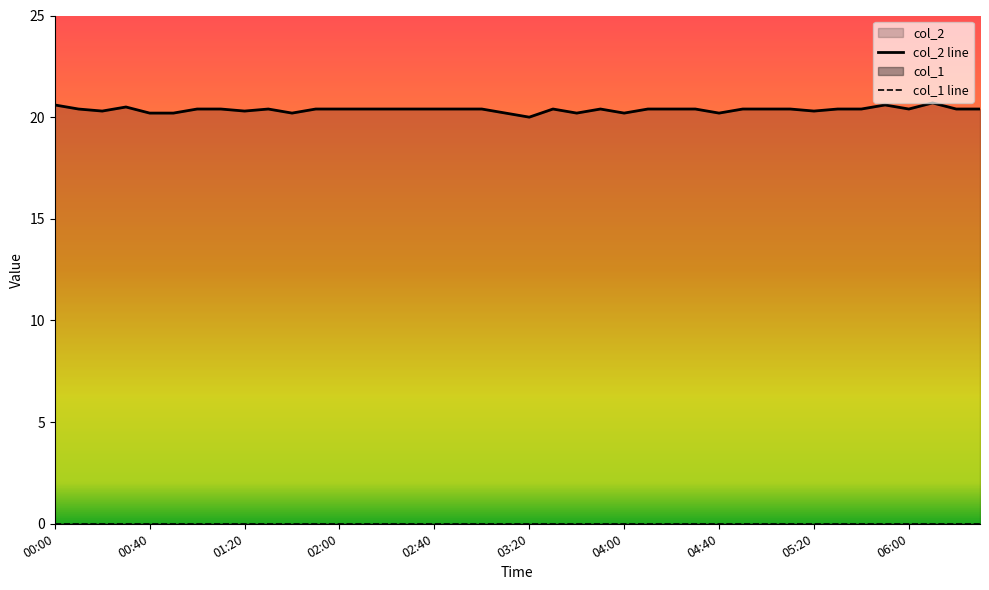

Does the chart display data point markers on the line(s)?

No